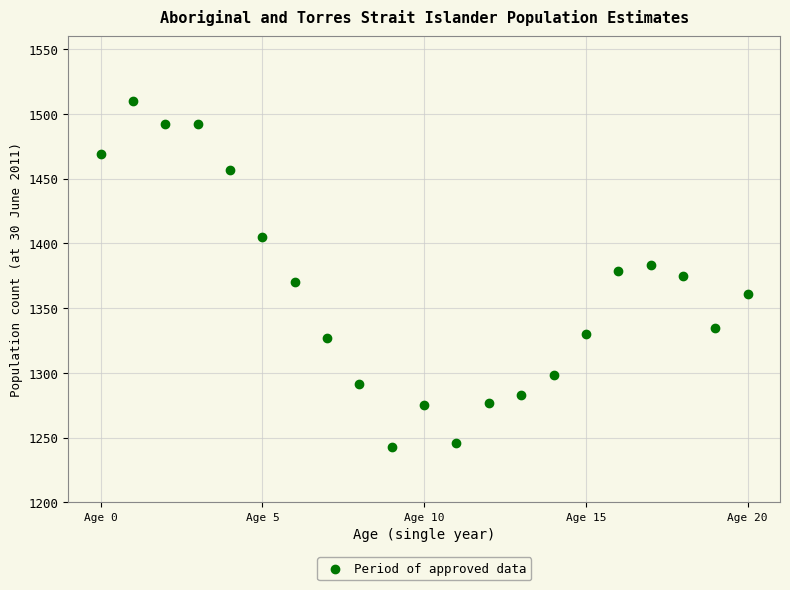

What is the range of Y values (max minus min)?

267